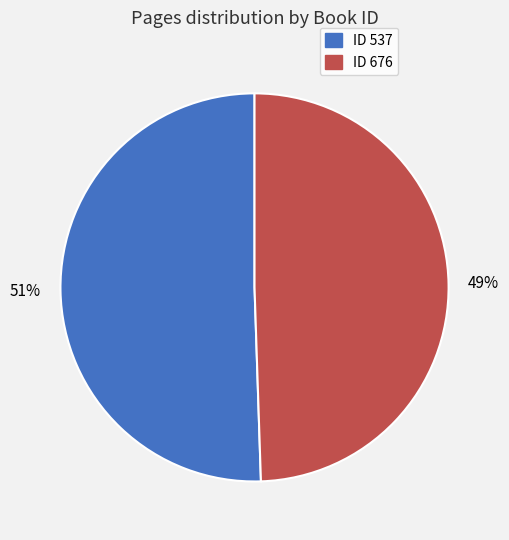

Is there any slice that represents more than half of the pie?

Yes